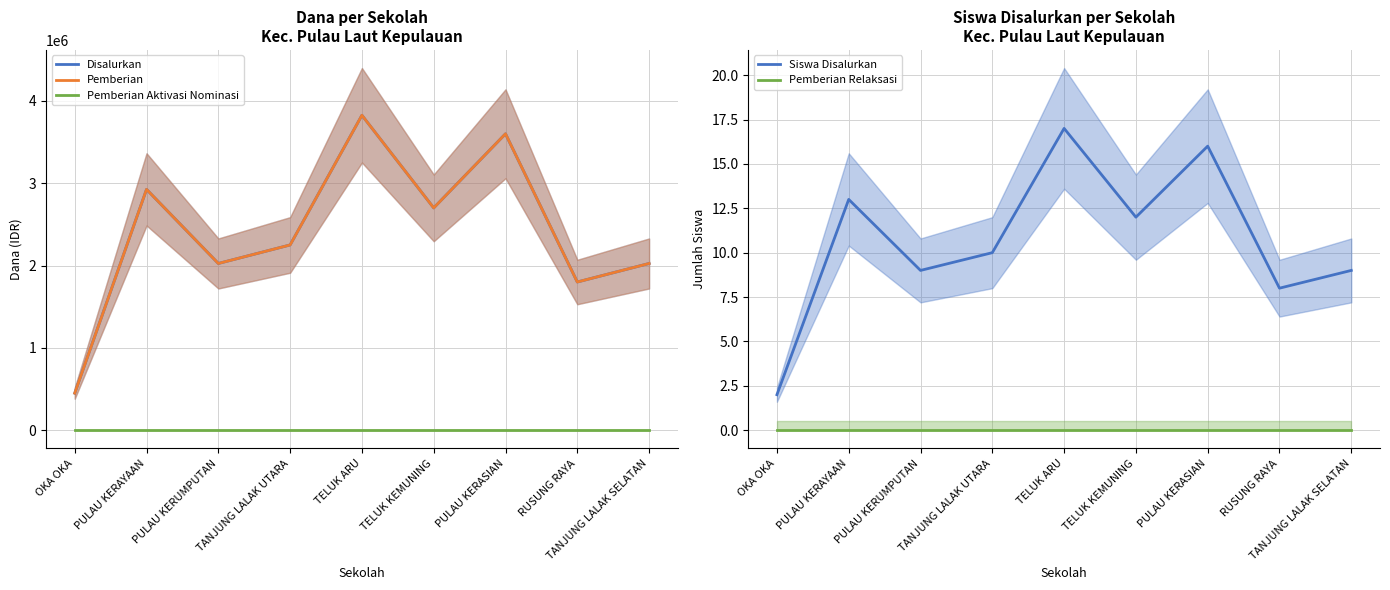

Which category has the highest value across all series?

TELUK ARU